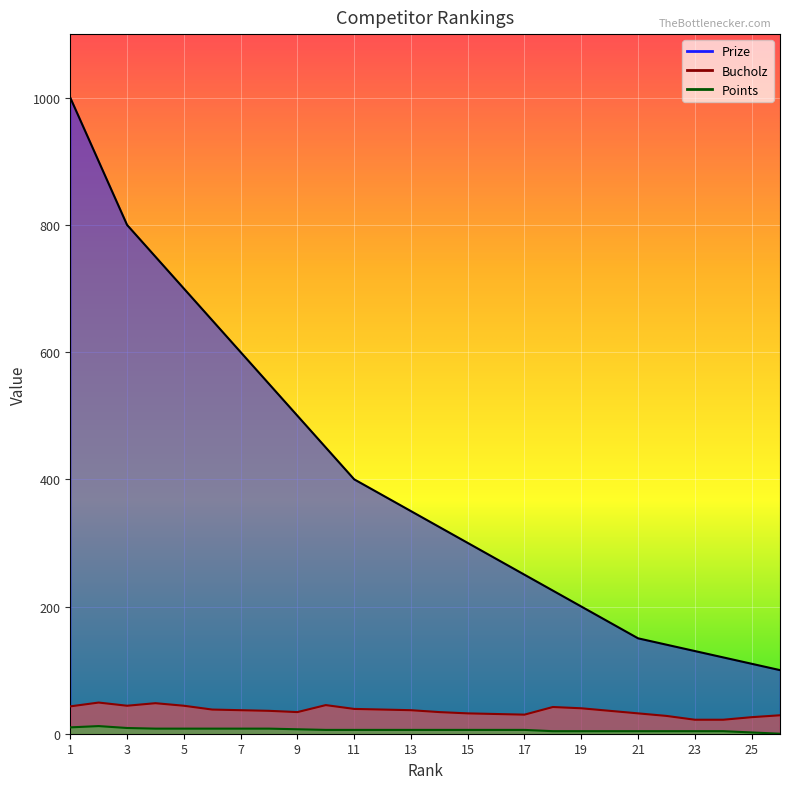

List the labels in order of Bucholz value, largest first.

2, 4, 10, 3, 5, 1, 18, 19, 11, 6, 12, 7, 13, 8, 20, 9, 14, 15, 21, 16, 17, 26, 22, 25, 23, 24